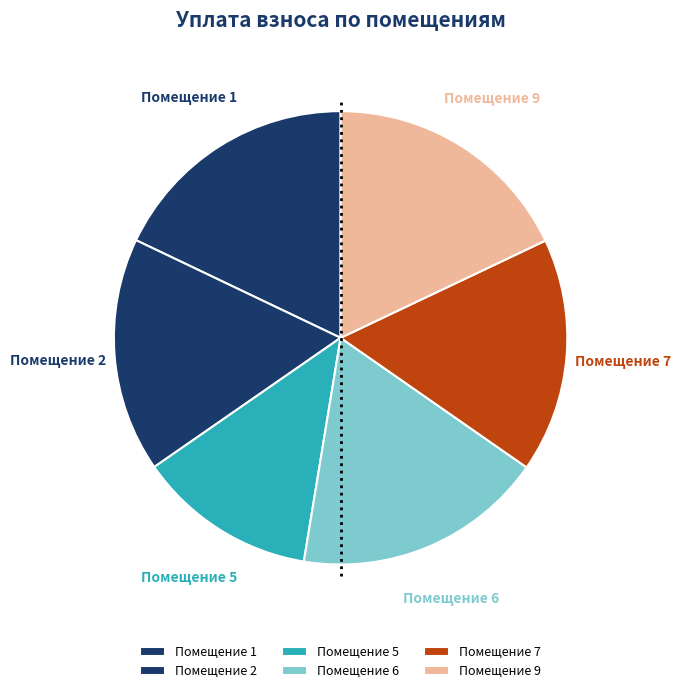

To the nearest percent, what is the difference between the largest and smallest slice percentages?

5%